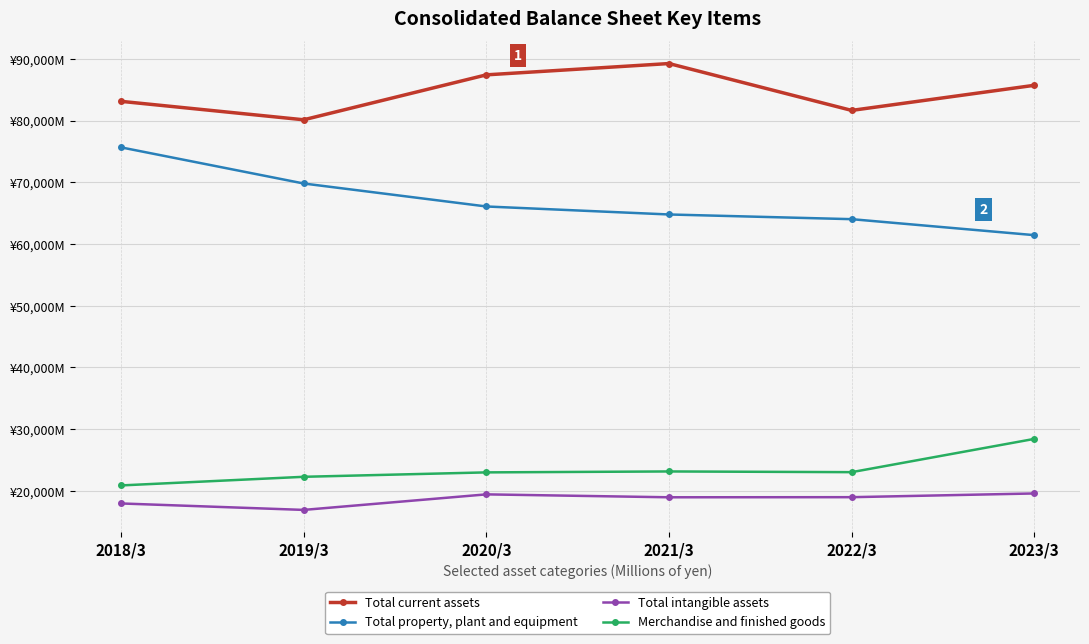

What are all the series names shown in the legend?

Total current assets, Total property, plant and equipment, Total intangible assets, Merchandise and finished goods